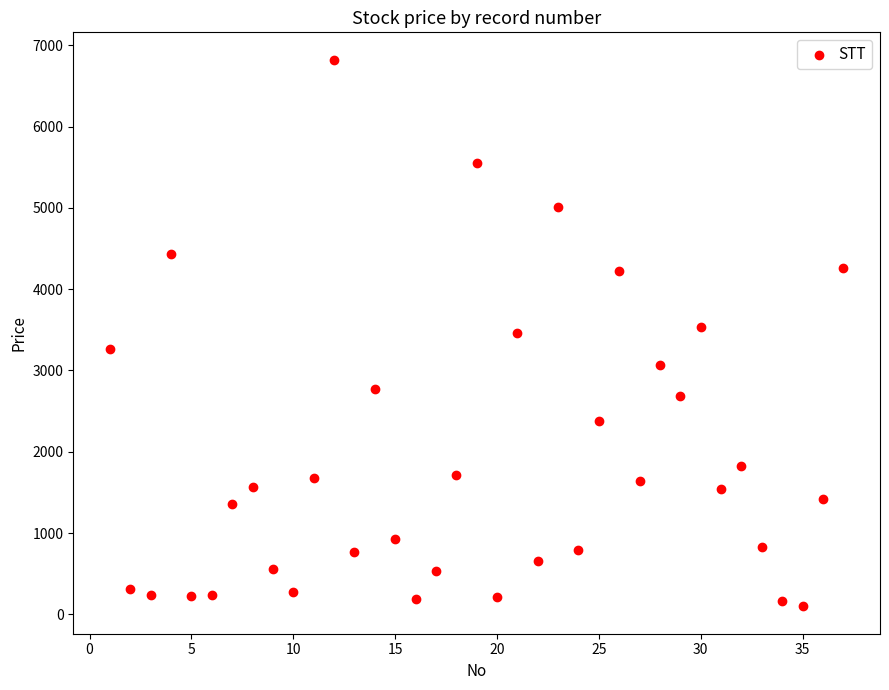

What is the range of Y values (max minus min)?

6726